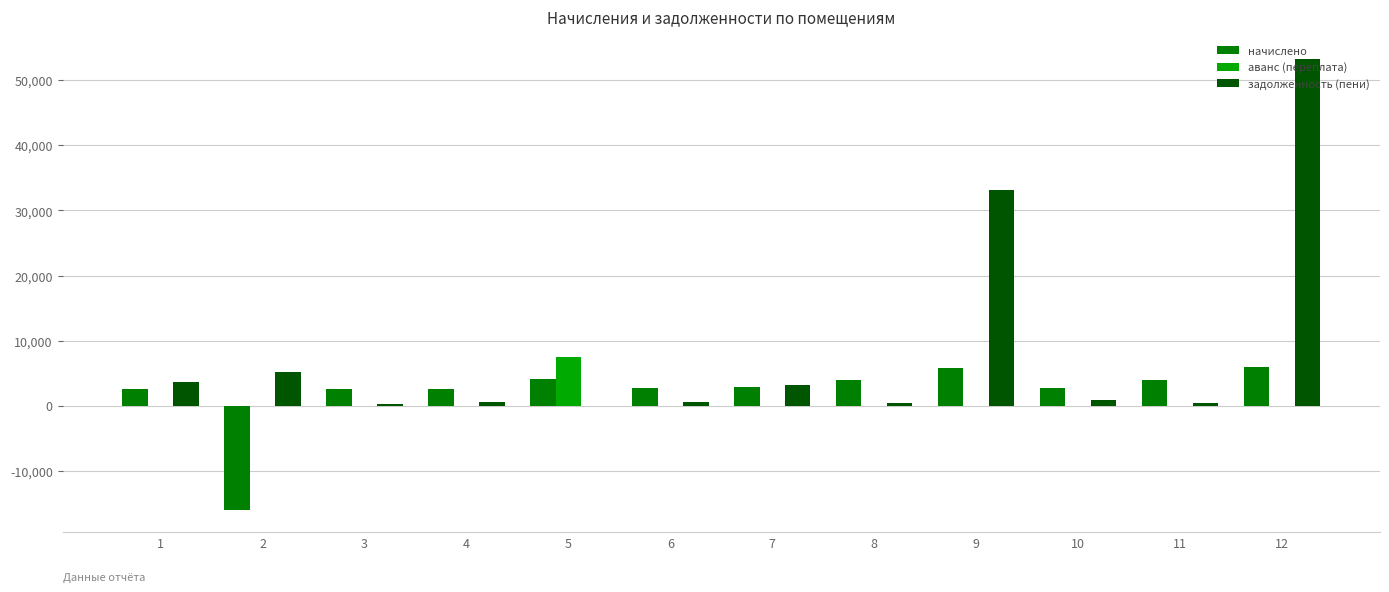

Are the bars horizontal?

No